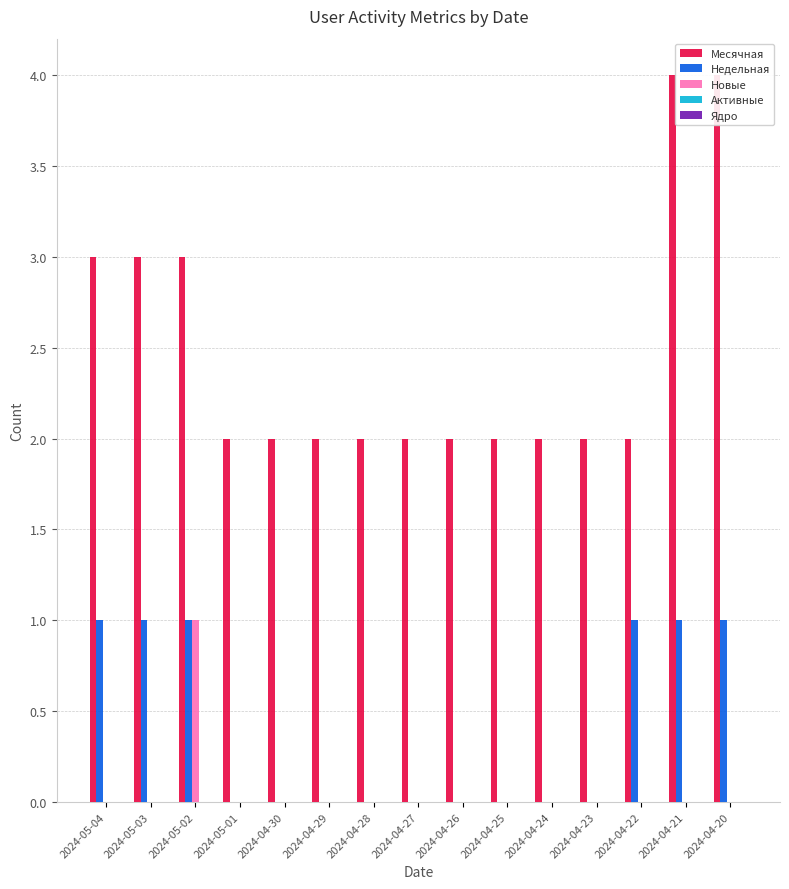

How many series are shown in this chart?

5